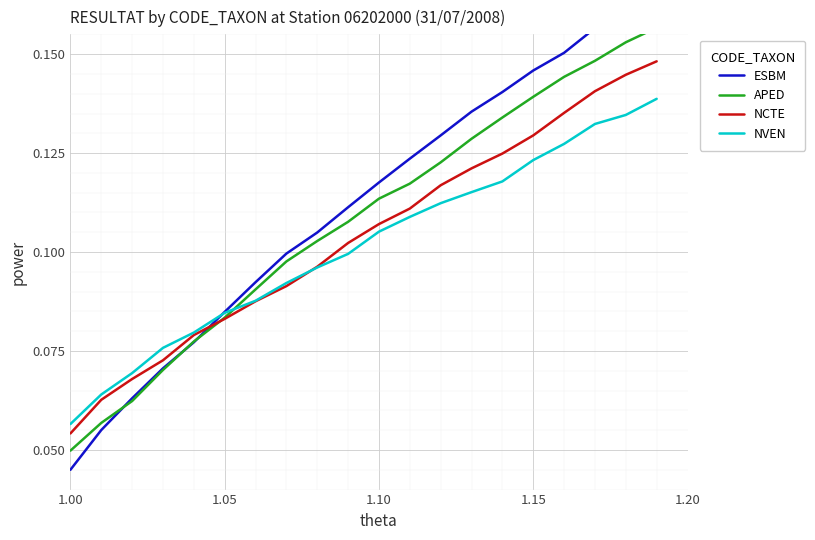

At 16, list the series in order from largest to smallest.

ESBM, APED, NCTE, NVEN